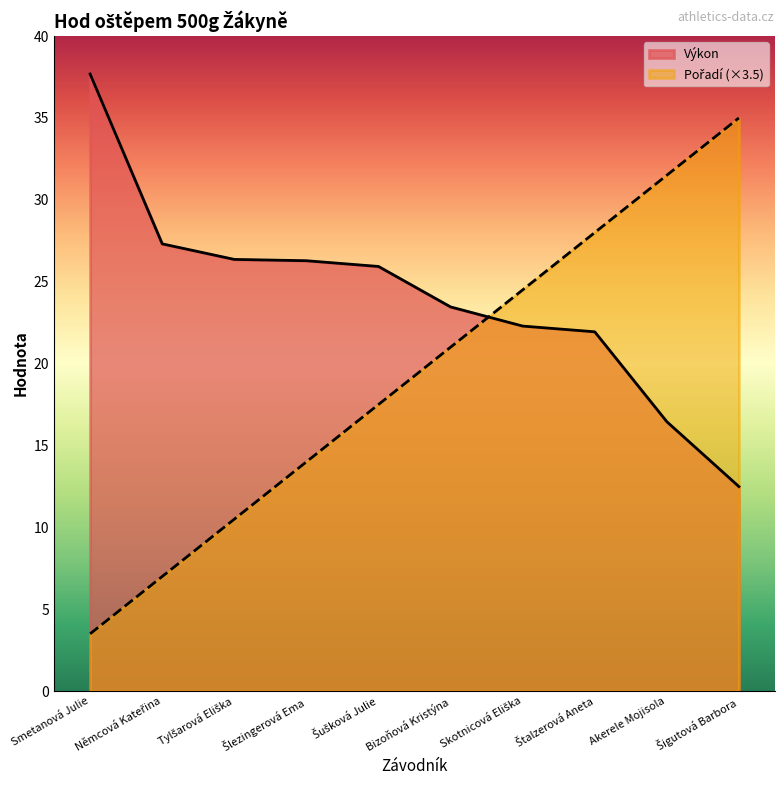

Where do Výkon and Pořadí first cross each other?

Bizoňová Kristýna and Skotnicová Eliška